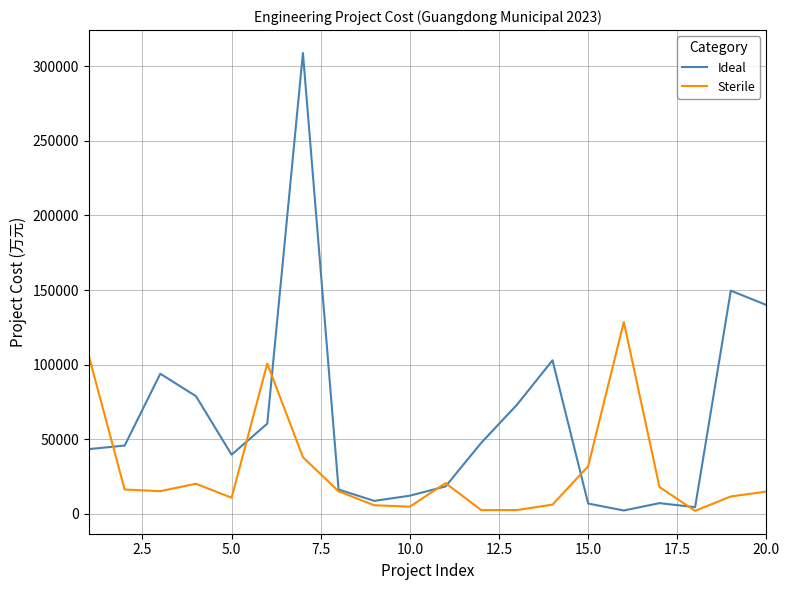

Which series has the widest spread of values?

Ideal